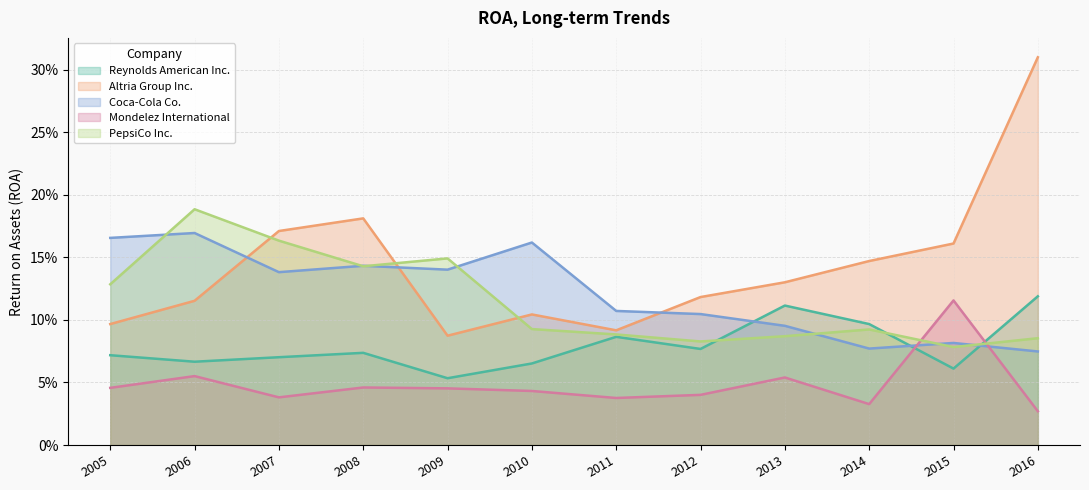

What is the maximum value shown in the chart?

0.3